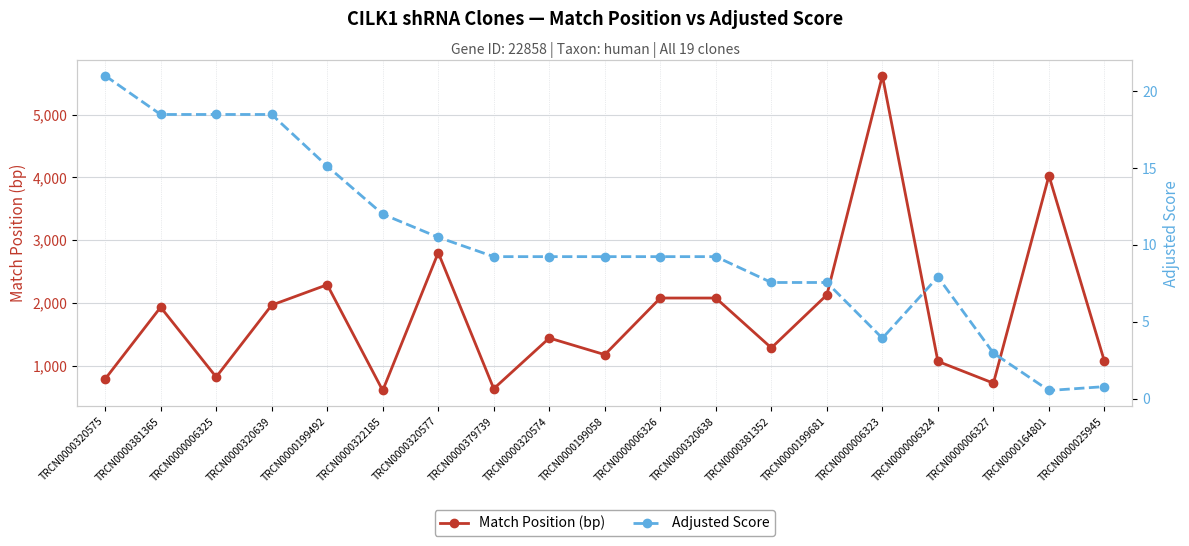

What is the approximate value of Adjusted Score at TRCN0000320575?

21.0